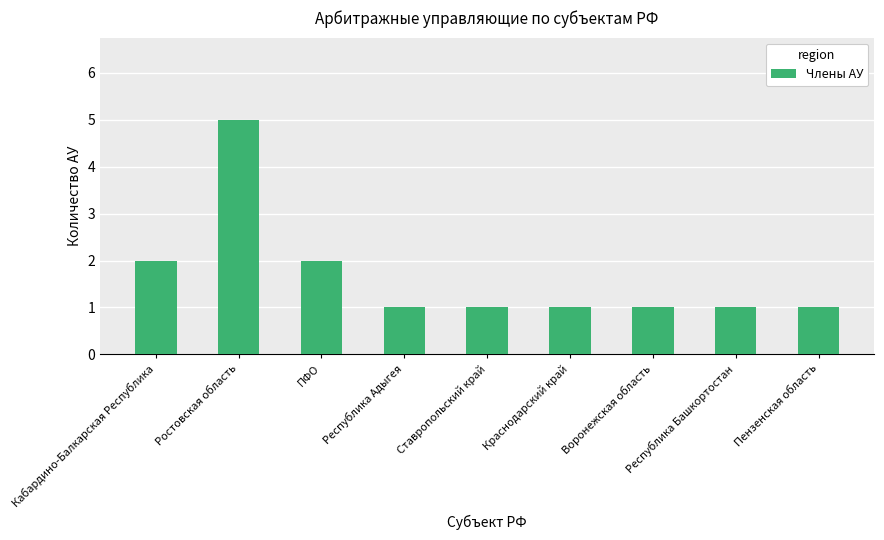

Does the chart contain any negative values?

No